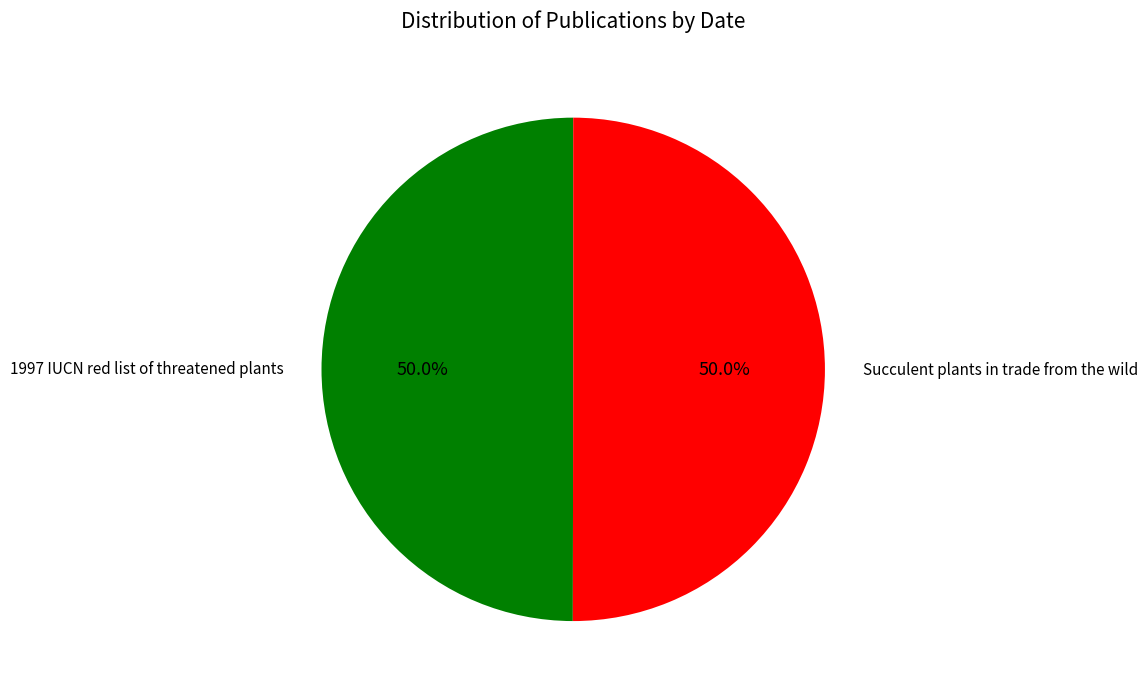

What is the ratio of the value at 1997 IUCN red list of threatened plants to the value at Succulent plants in trade from the wild?

1.0